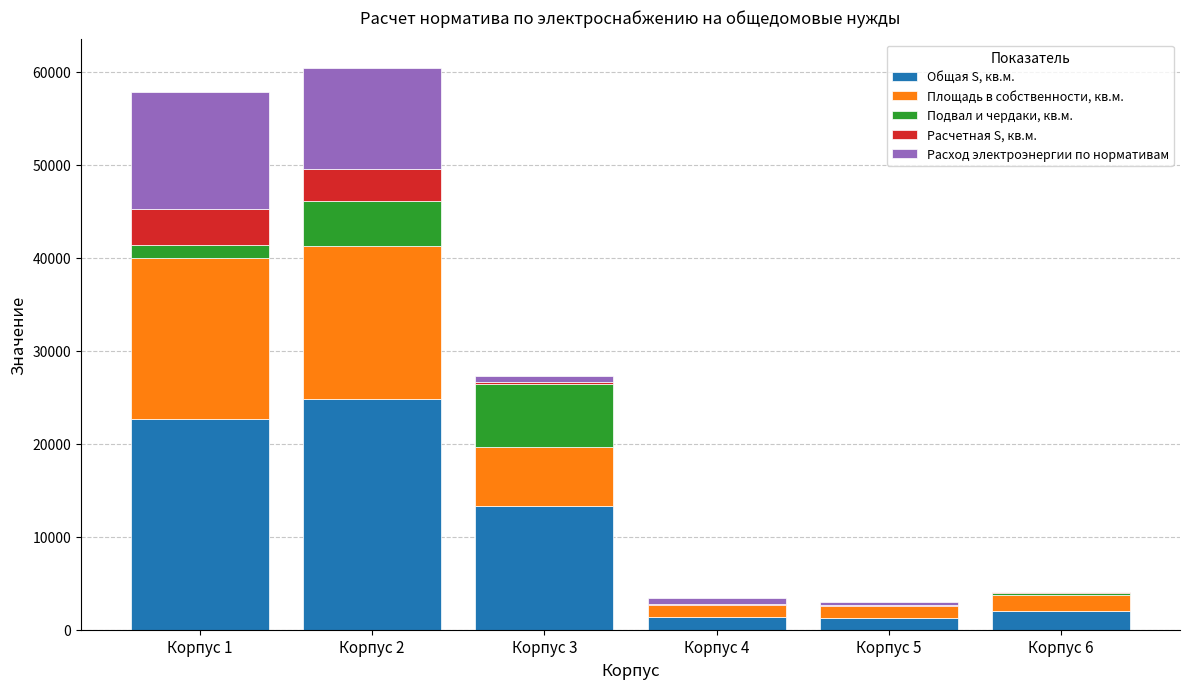

What is the highest value of the Общая S, кв.м. series?

24756.6